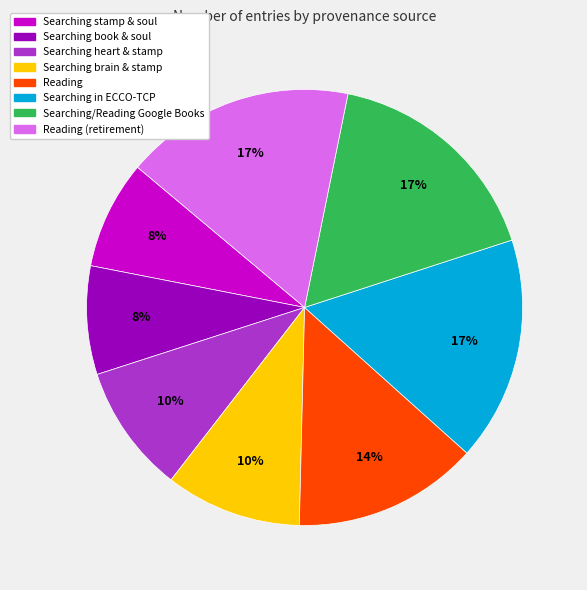

To the nearest percent, what is the difference between the largest and smallest slice percentages?

9%